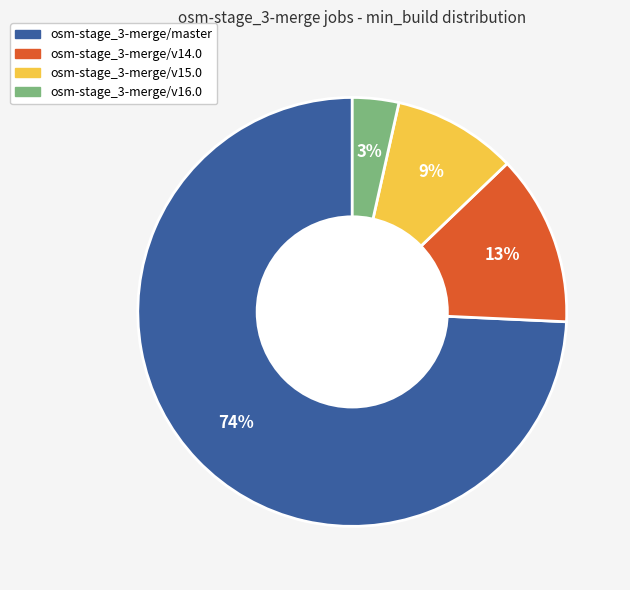

Approximately how many times larger is the value at osm-stage_3-merge/v15.0 compared to osm-stage_3-merge/master?

0.1